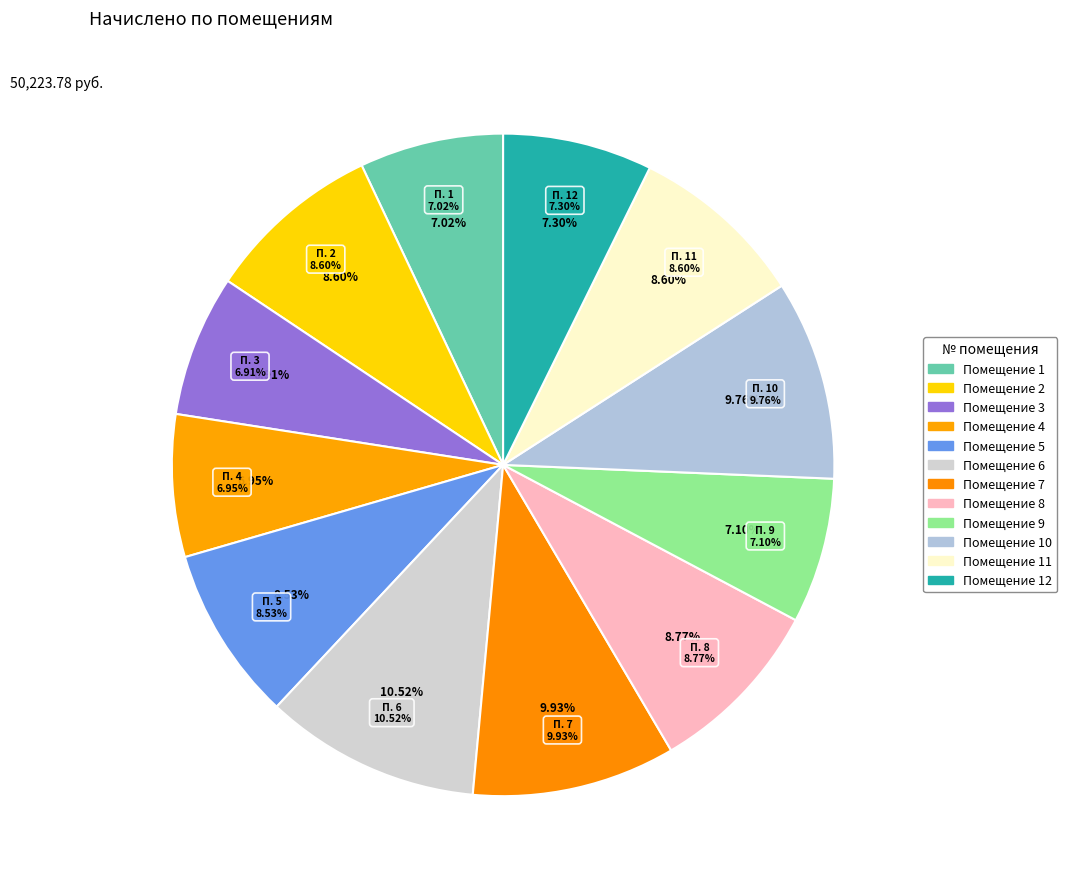

Does 12 represent more than half of the total?

No